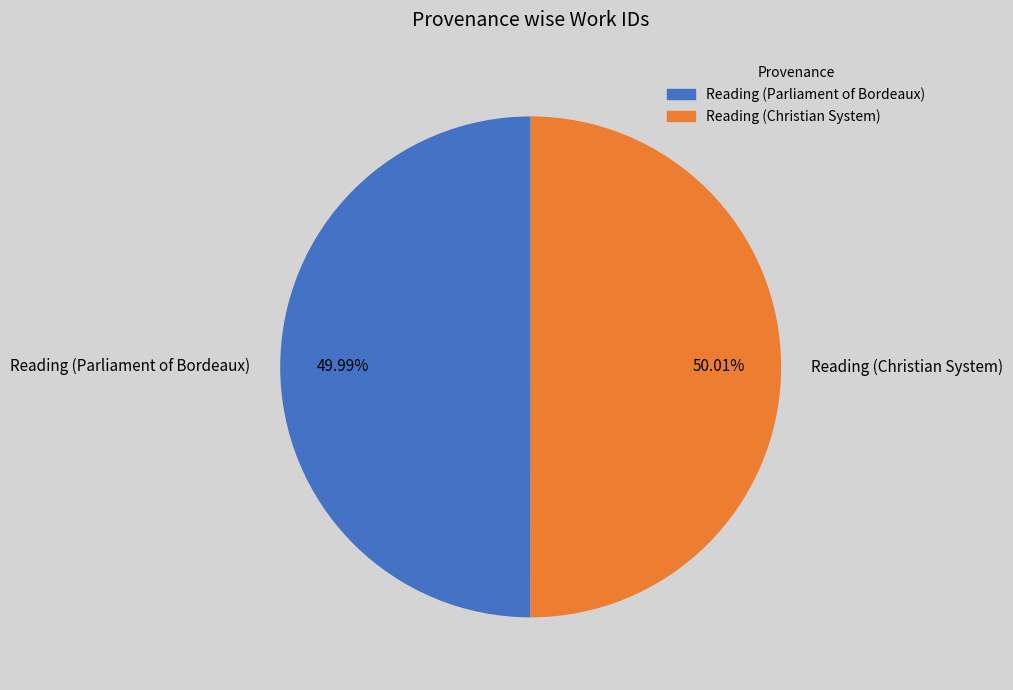

What percentage is the Reading (Parliament of Bordeaux) slice, to the nearest percent?

50%